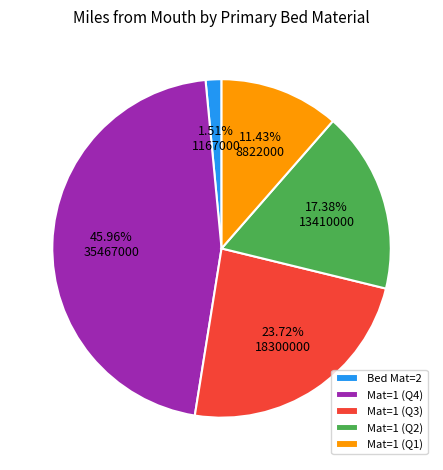

Is there any slice that represents more than half of the pie?

No